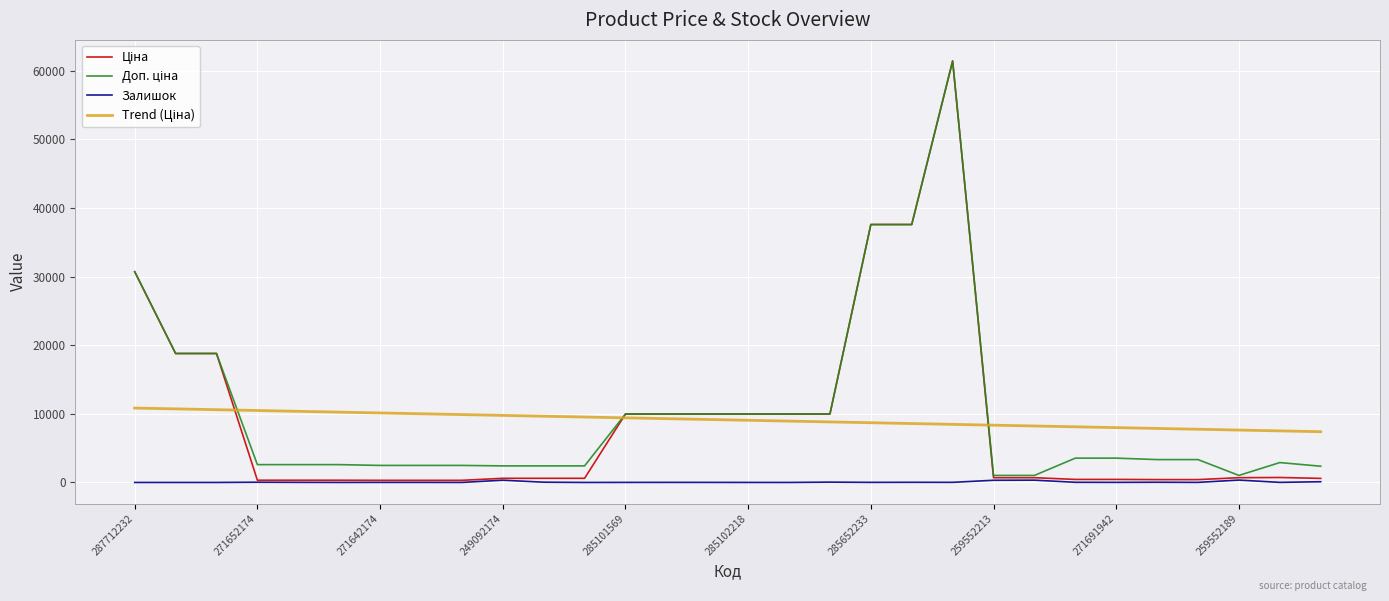

What is the maximum value shown in the chart?

61434.3